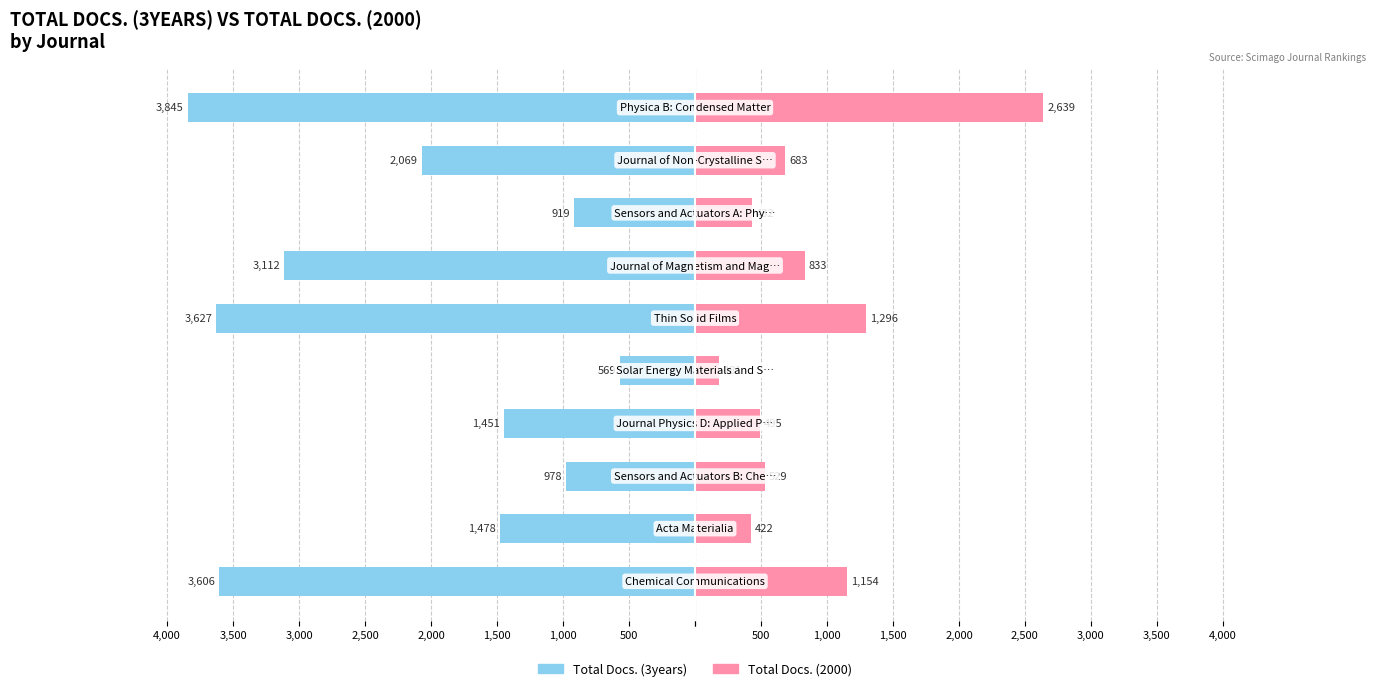

What is the spread (max minus min) of values at 1,000?

1900